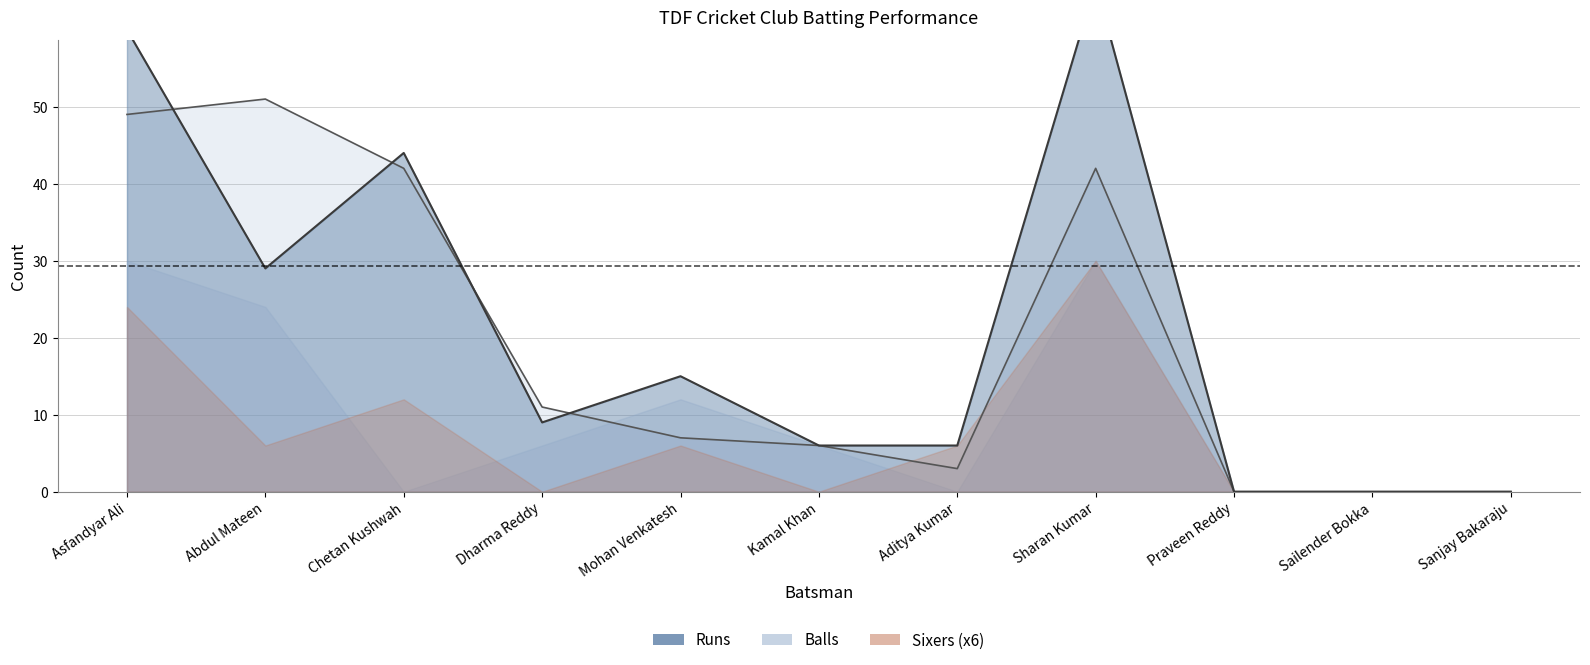

What is the label of the 2nd point from the left?

Abdul Mateen